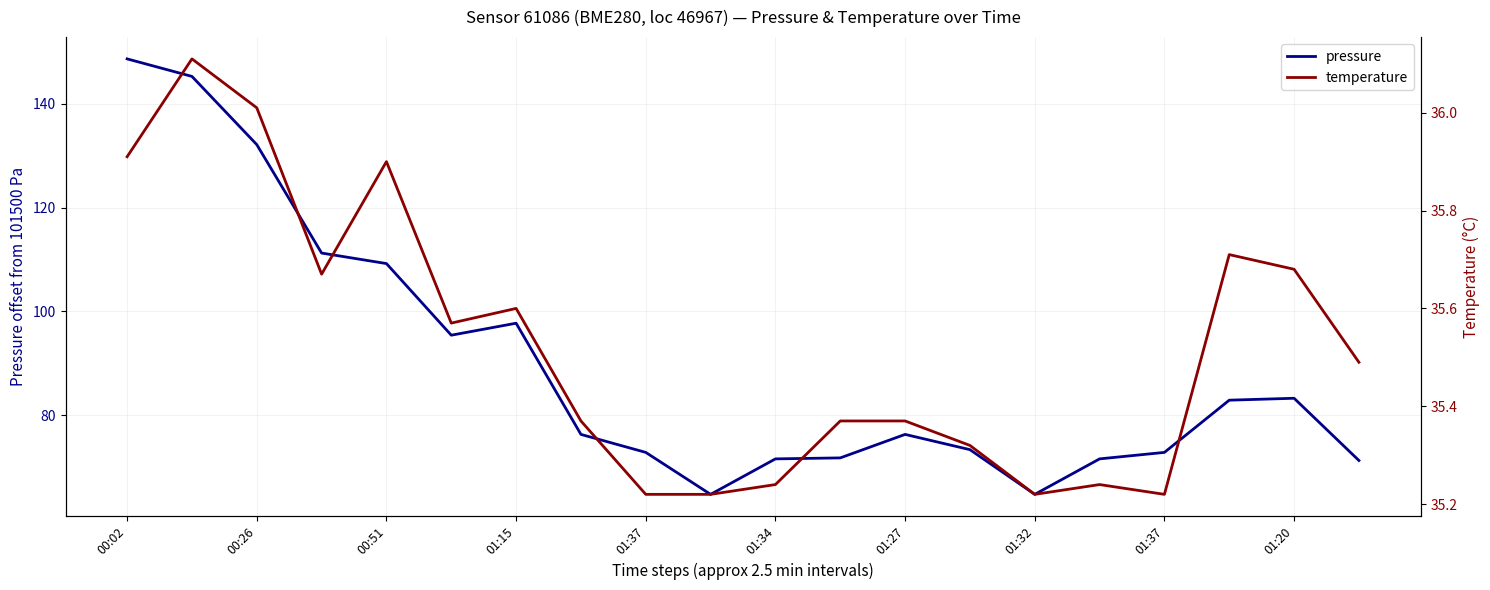

True or false: pressure has a value of 106.3 at 19.

False